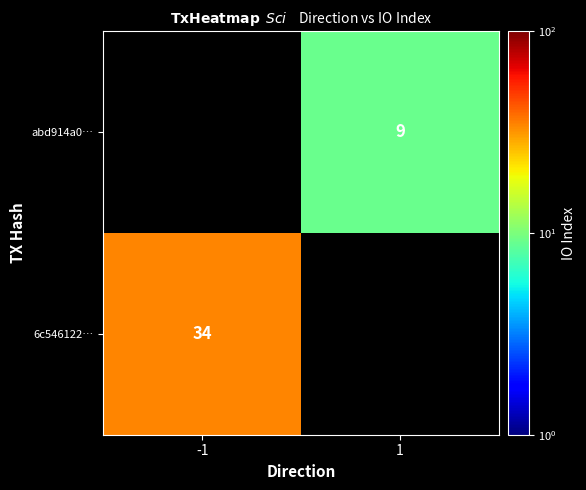

What is the difference between the highest and lowest values at 1?

9